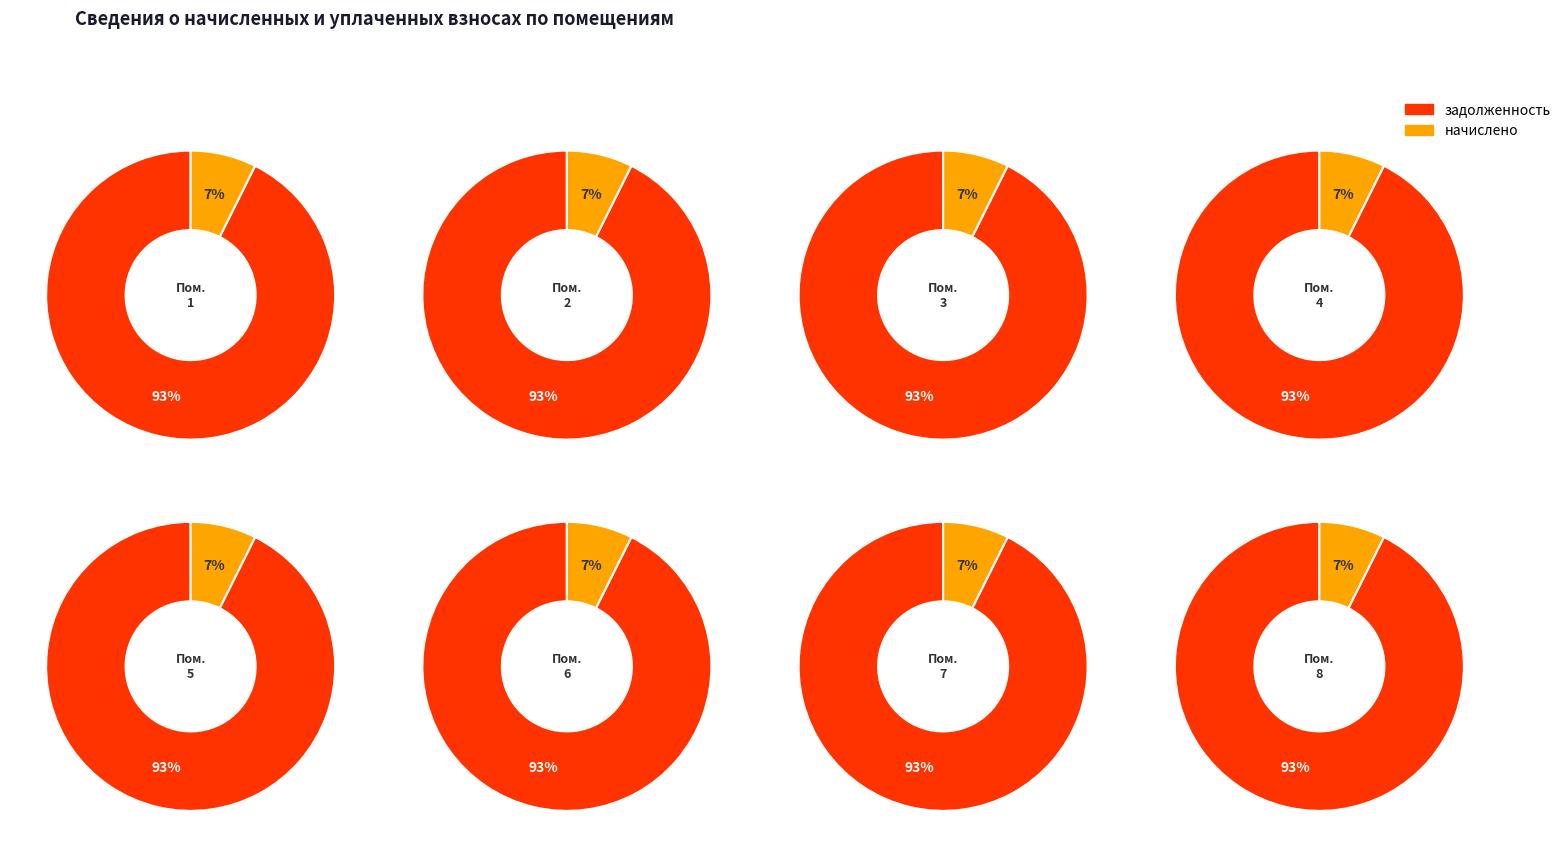

True or false: 1 accounts for 17% of the total.

False